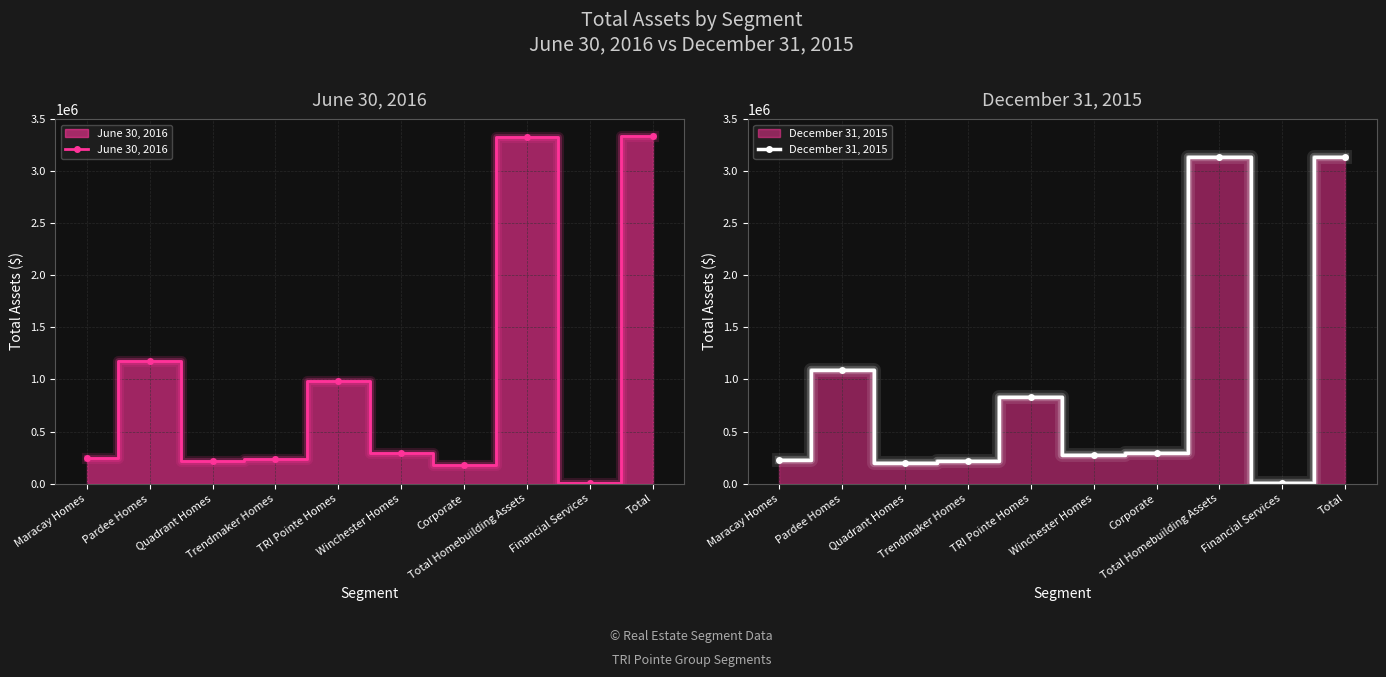

What is the label of the 3rd point from the right?

Total Homebuilding Assets